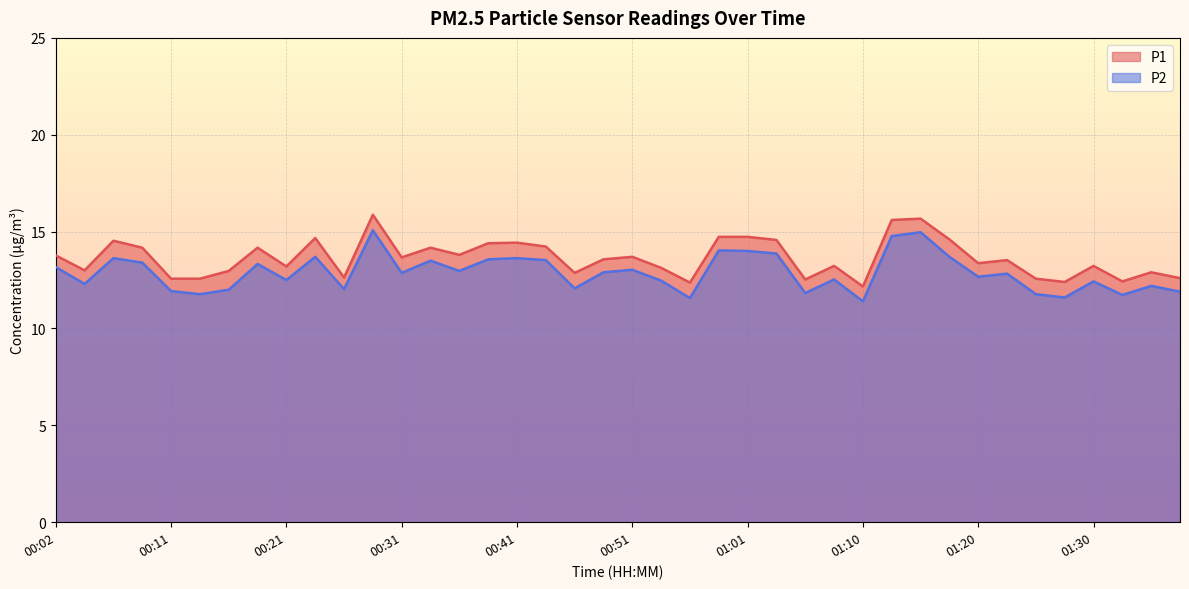

At how many categories does at least one series exceed 12?

40